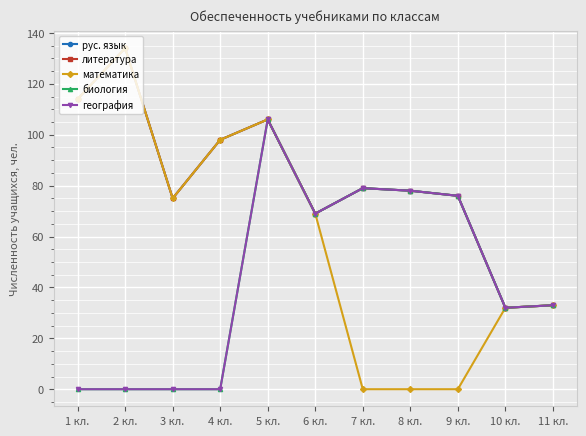

True or false: география has more than 1 points higher than both neighbors.

True